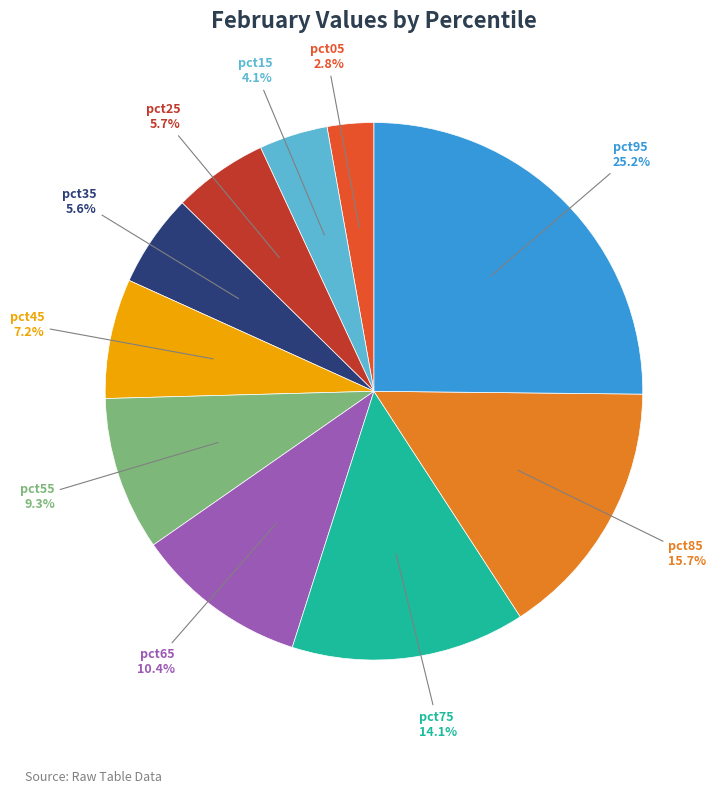

Does any single category account for the majority?

No